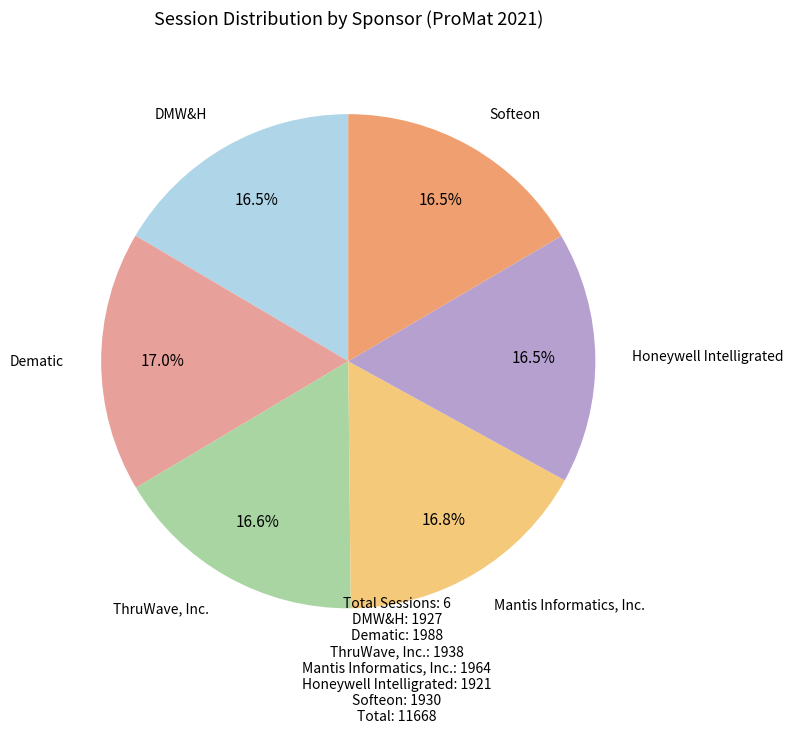

Does any single category account for the majority?

No